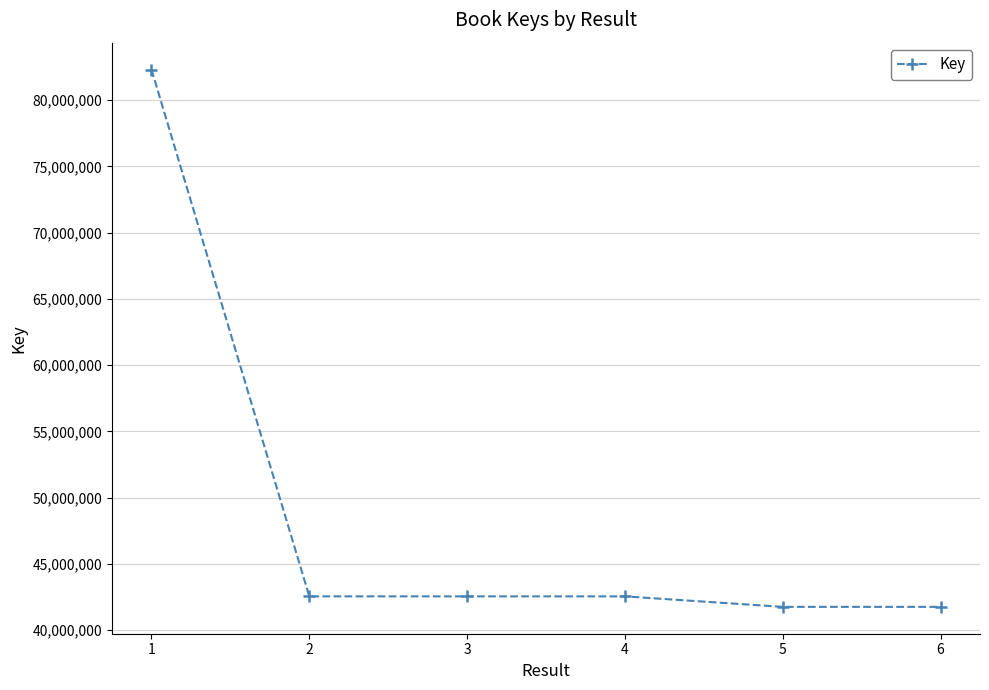

True or false: the data shows 62421338 at 5.

False